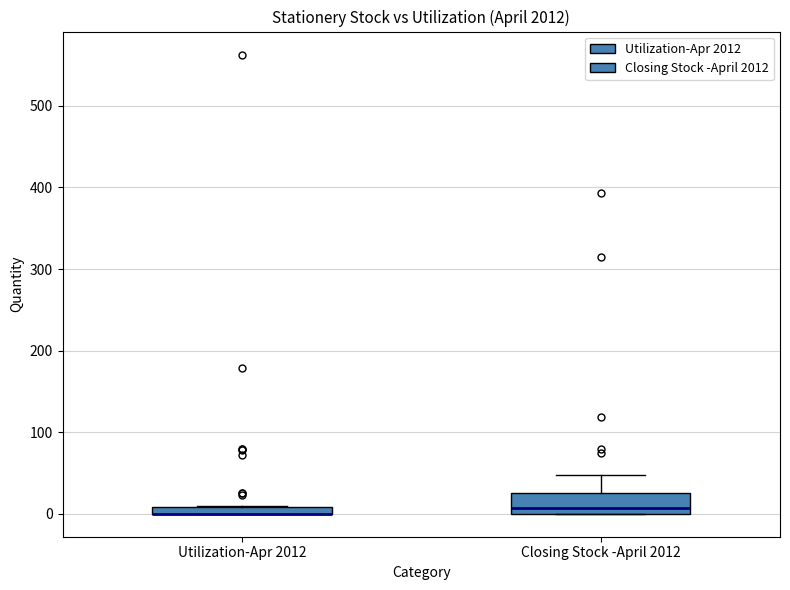

Where is the lower edge of the box for Utilization-Apr 2012 on the y-axis? The values are not printed on the chart, so give them approximately, as read against the axis.

0